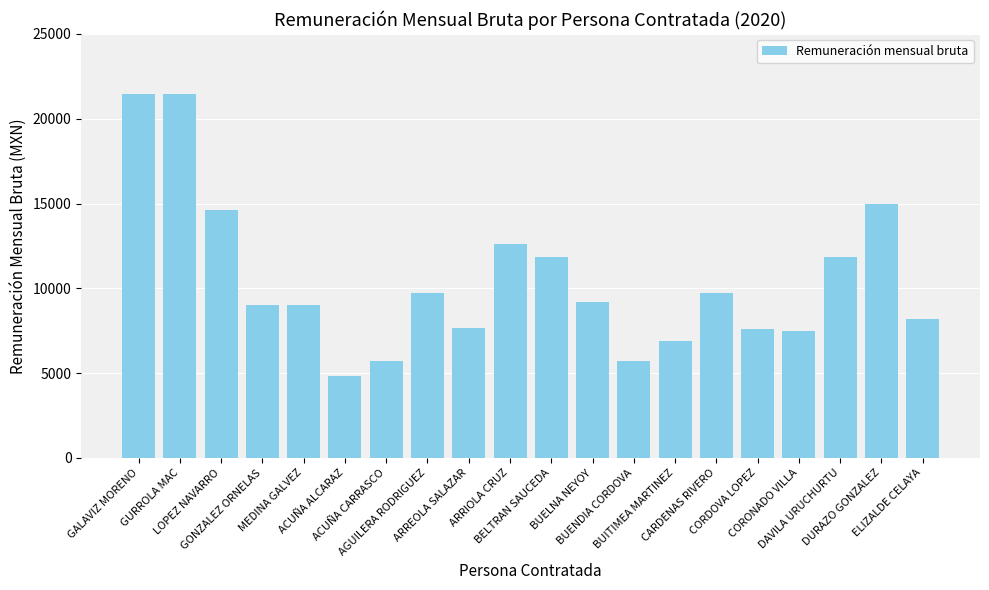

What position from the left is AGUILERA RODRIGUEZ?

8